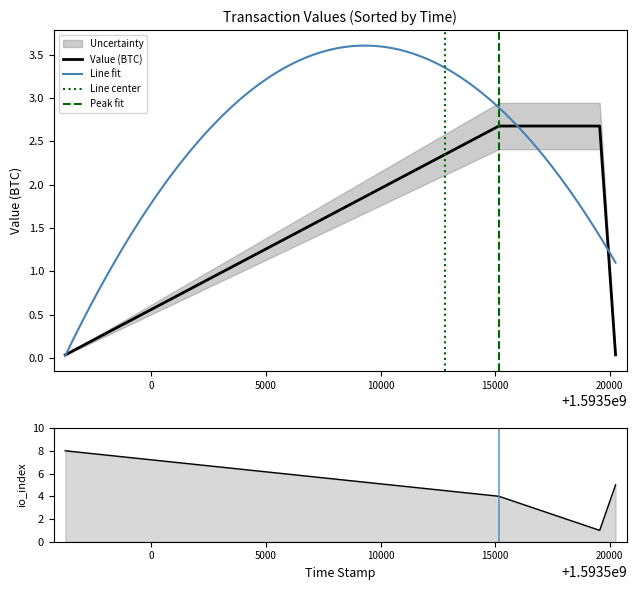

Rank the series at 1593519560 from lowest to highest value.

io_index, value